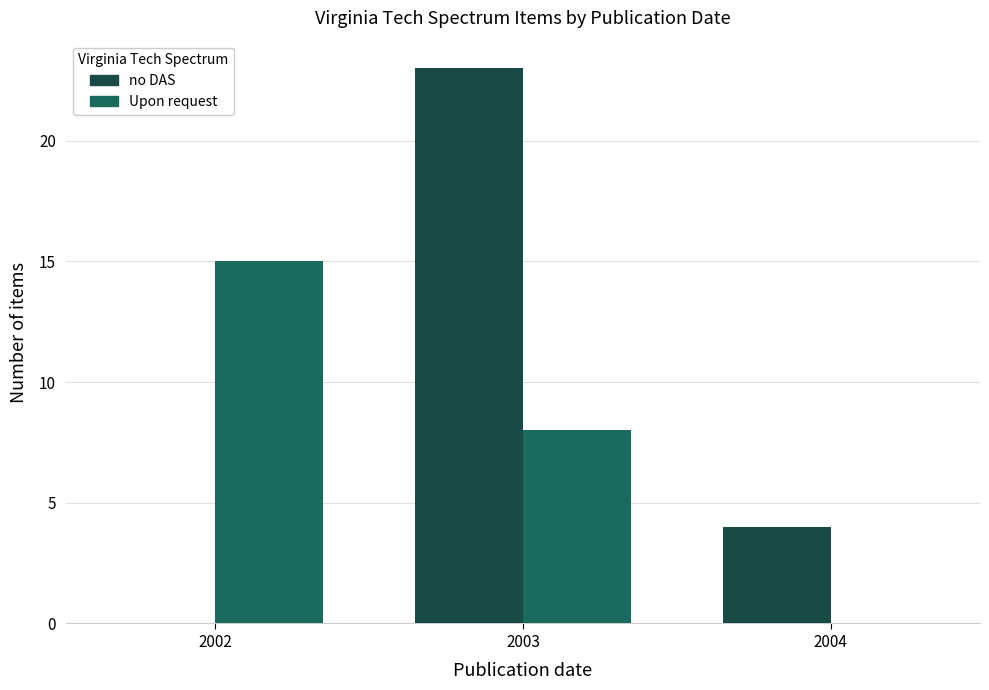

Reading right to left, list all the values displayed in this chart.

no DAS: 2004=4	2003=23	2002=0
Upon request: 2004=0	2003=8	2002=15